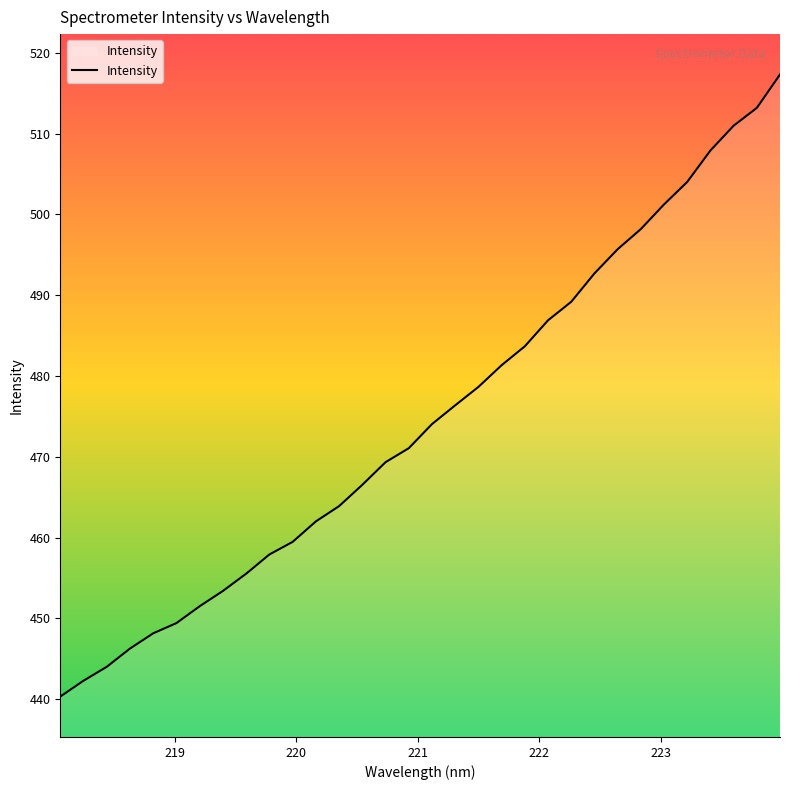

What is the difference between the maximum and minimum values?

77.0